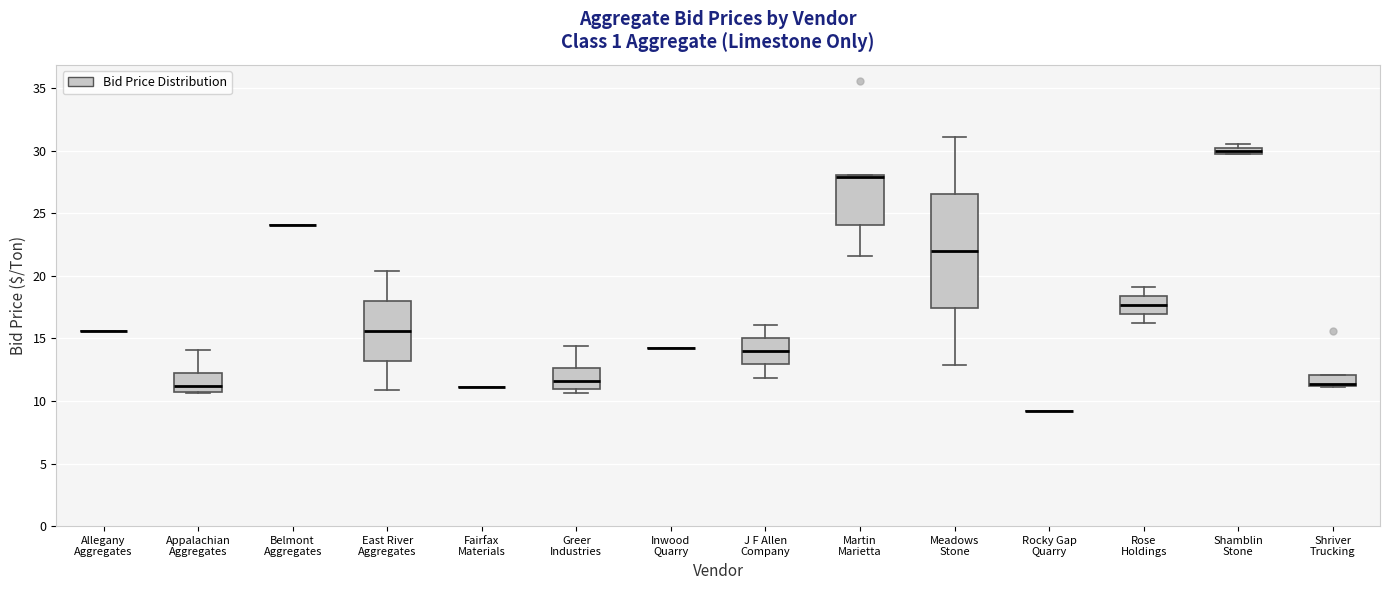

Which box is the tallest, from its lower edge to its upper edge?

Meadows Stone